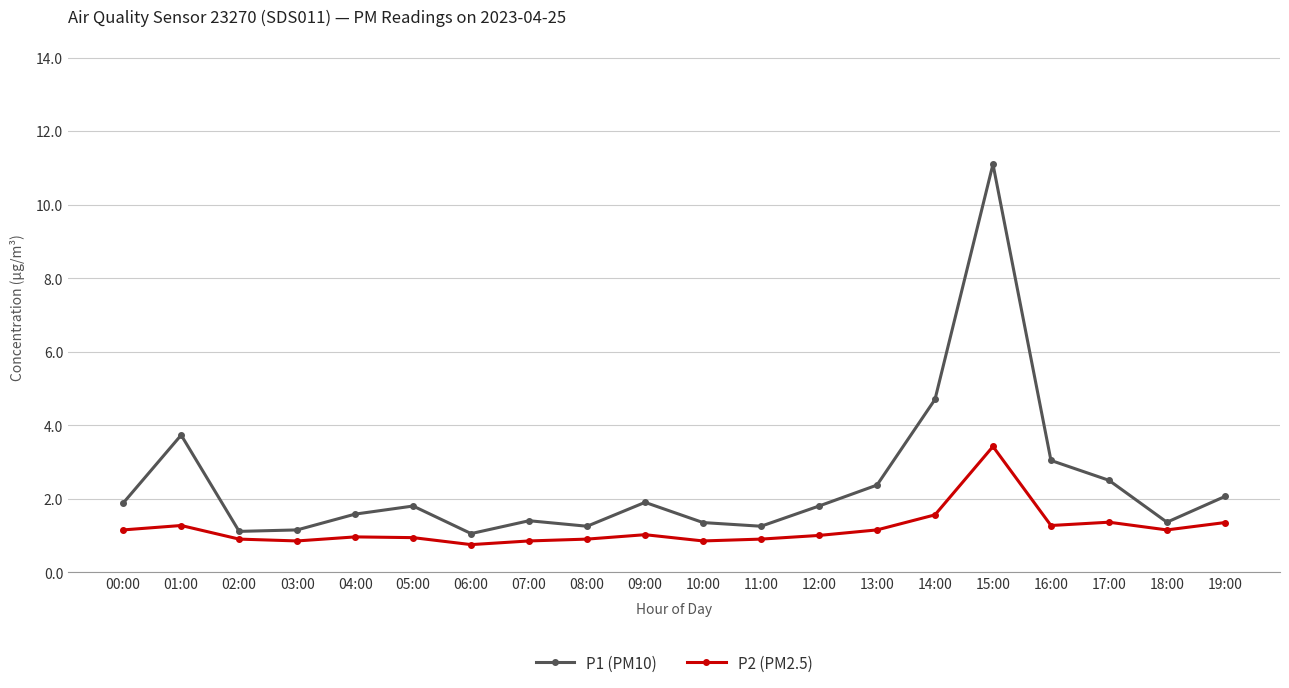

What is the label of the 7th point from the right?

13:00